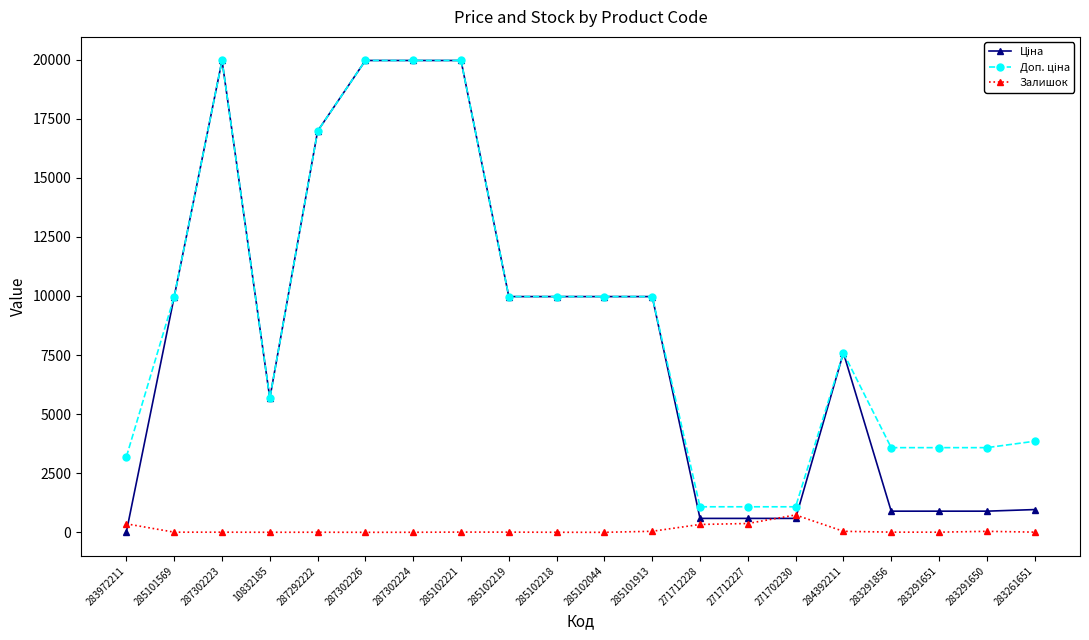

What is the greatest value displayed?

19964.2